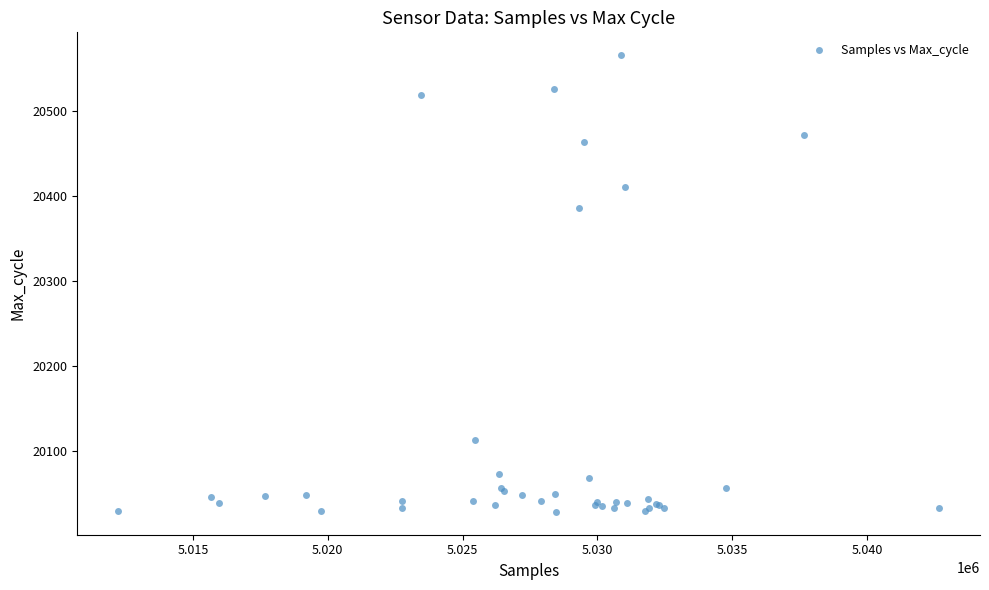

What Y value in the scatter plot is closest to 20297?

20386